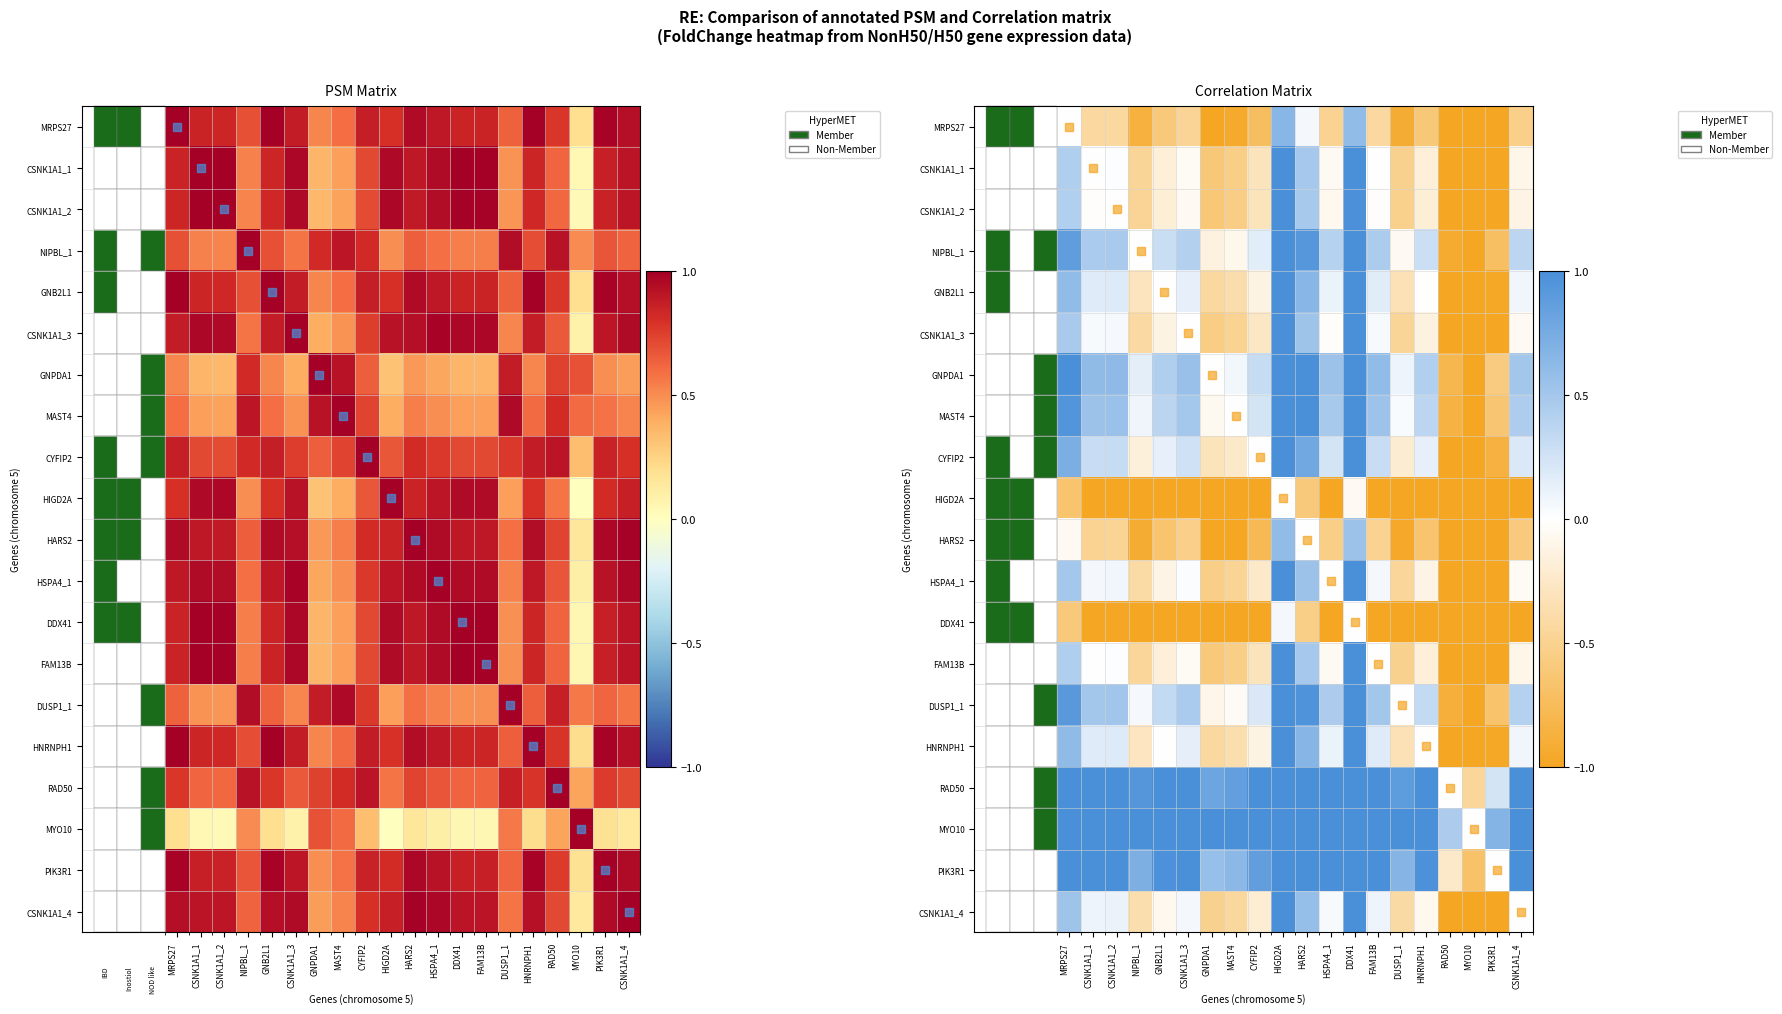

What is the highest value of the CSNK1A1_1 series?

1.0